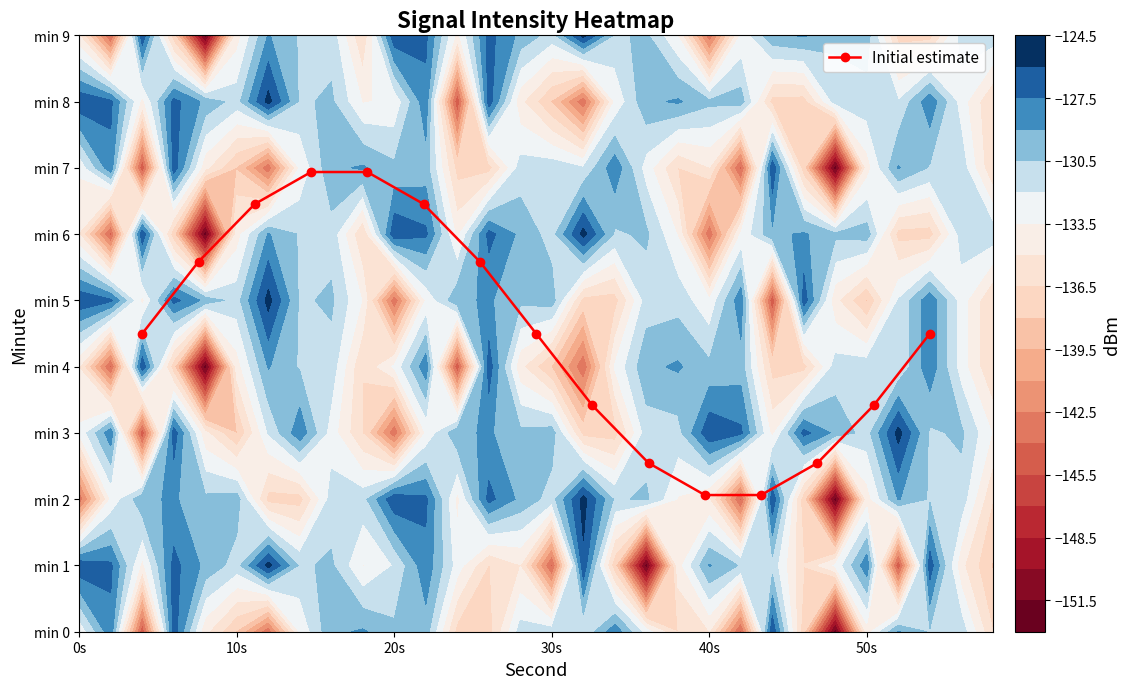

The value at 10 is 3.1. True or false?

False